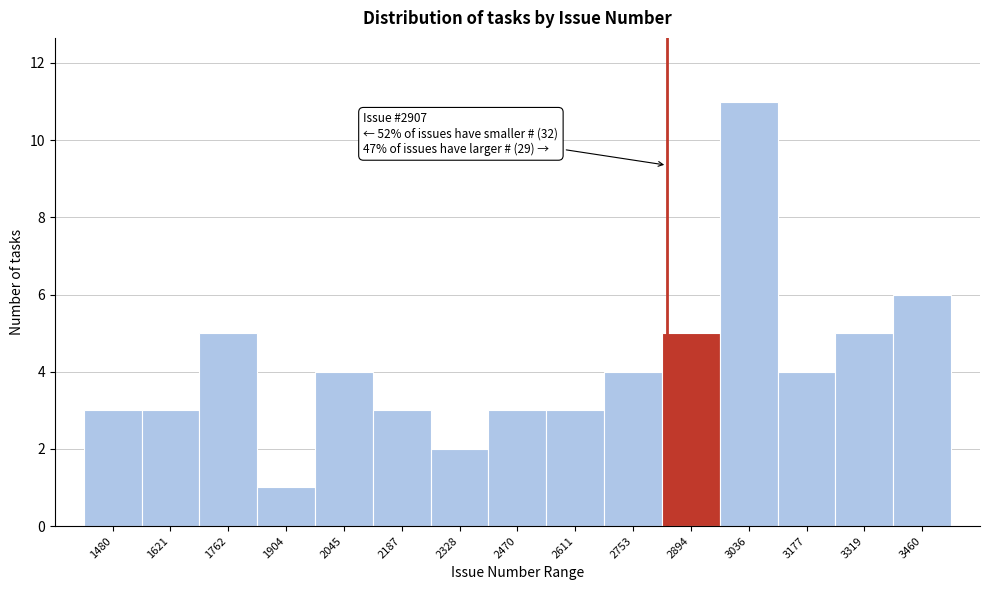

Reading left to right, transcribe all the data shown in this chart.

1480=3	1621=3	1762=5	1904=1	2045=4	2187=3	2328=2	2470=3	2611=3	2753=4	2894=5	3036=11	3177=4	3319=5	3460=6